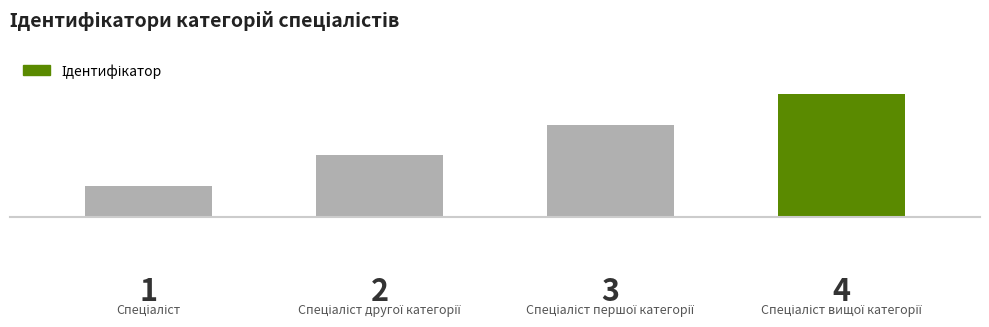

List the labels in order of value, smallest first.

0, 1, 2, 3